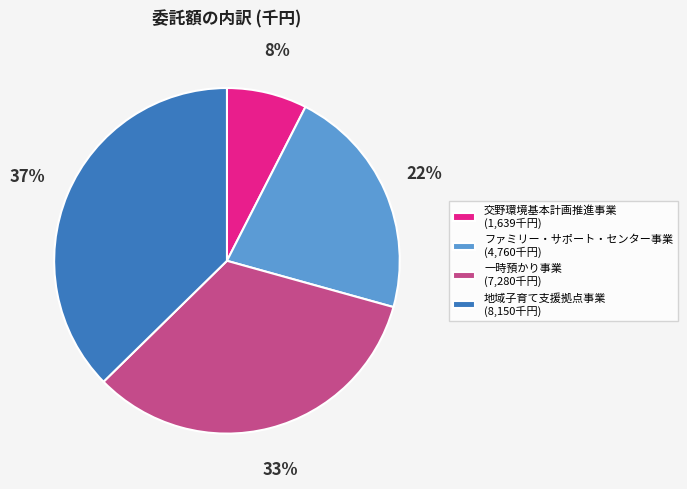

Which slice is the smallest?

交野環境基本計画推進事業 (1,639千円)